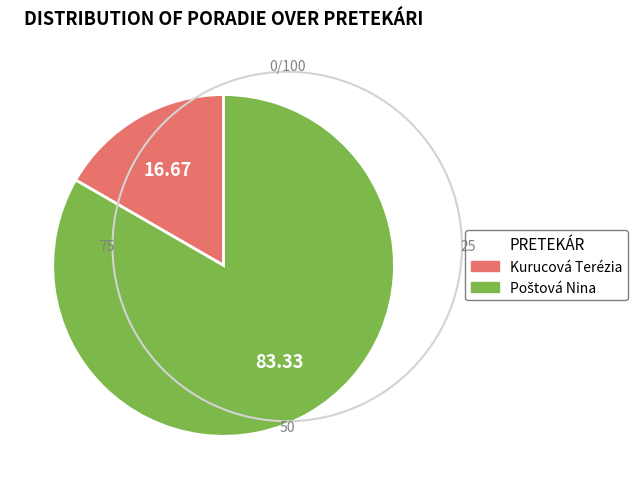

Does any single category account for the majority?

Yes